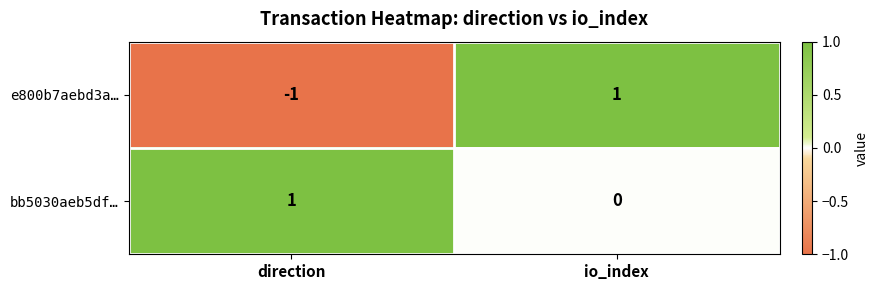

Which category has the lowest value across all series?

direction